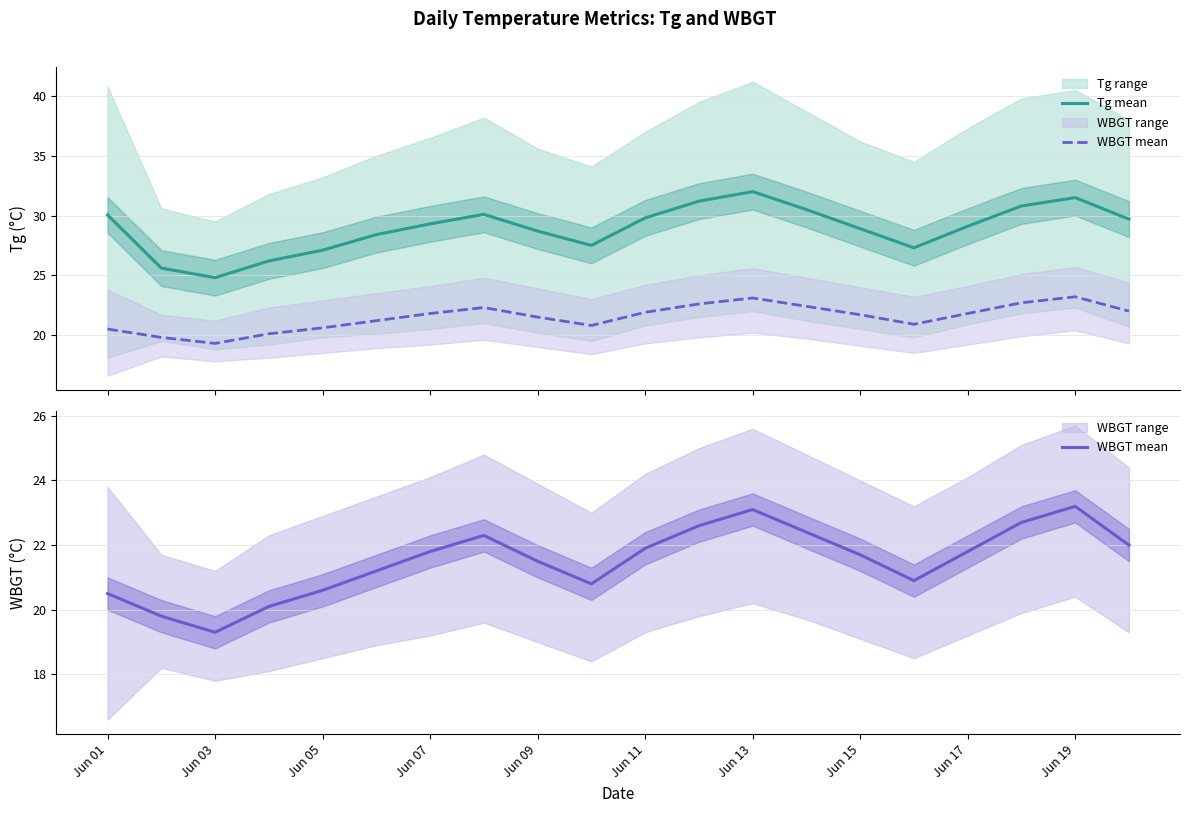

Which series has the largest total across all categories?

Tg mean